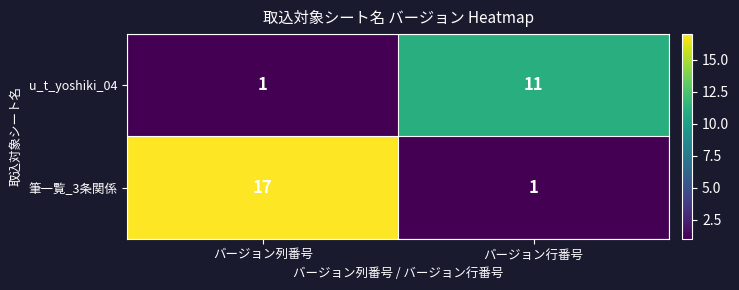

Which series has the largest total across all categories?

筆一覧_3条関係